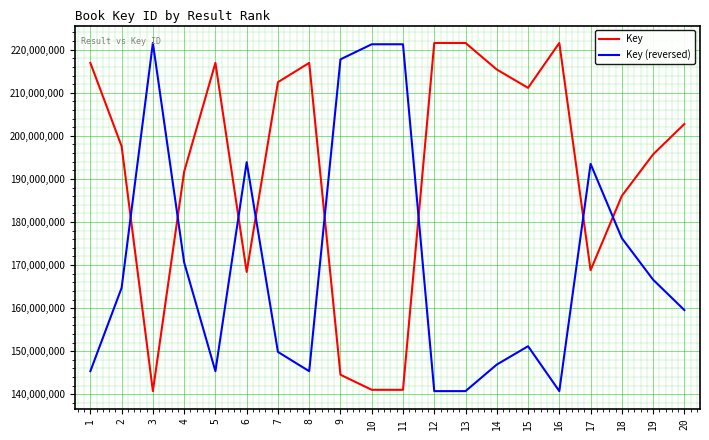

How many intersections are there between Key (reversed) and Key?

8